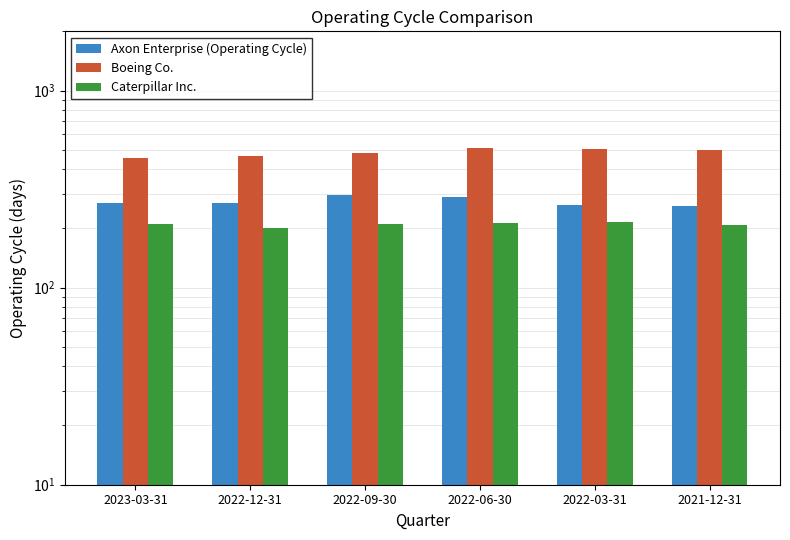

How many data points does each series have?

6